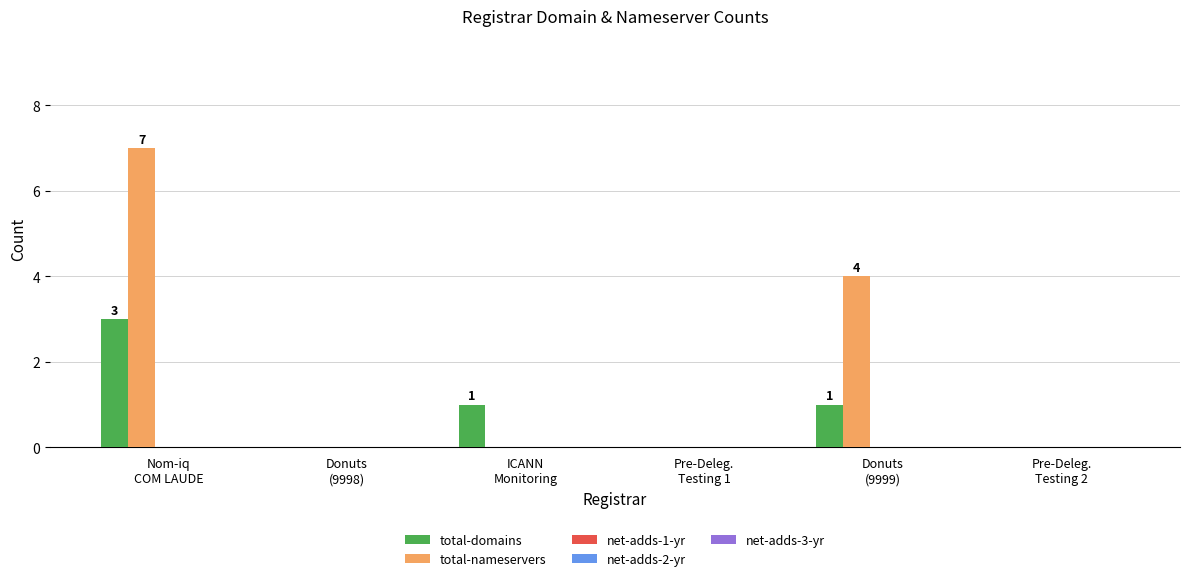

Which series has the largest total across all categories?

total-nameservers